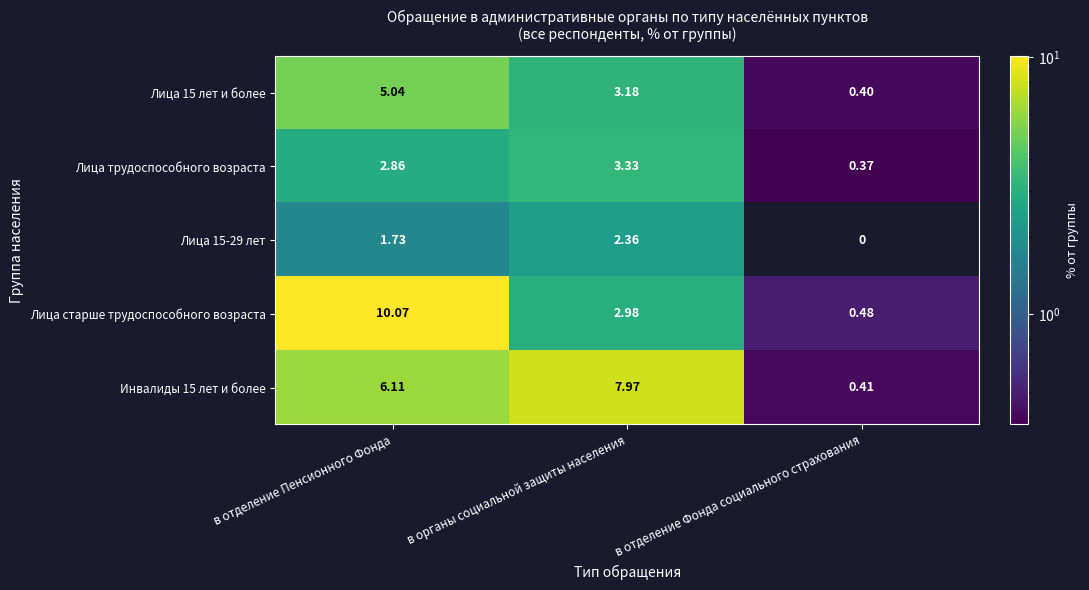

At which label does Лица 15-29 лет reach its minimum?

в отделение Фонда социального страхования